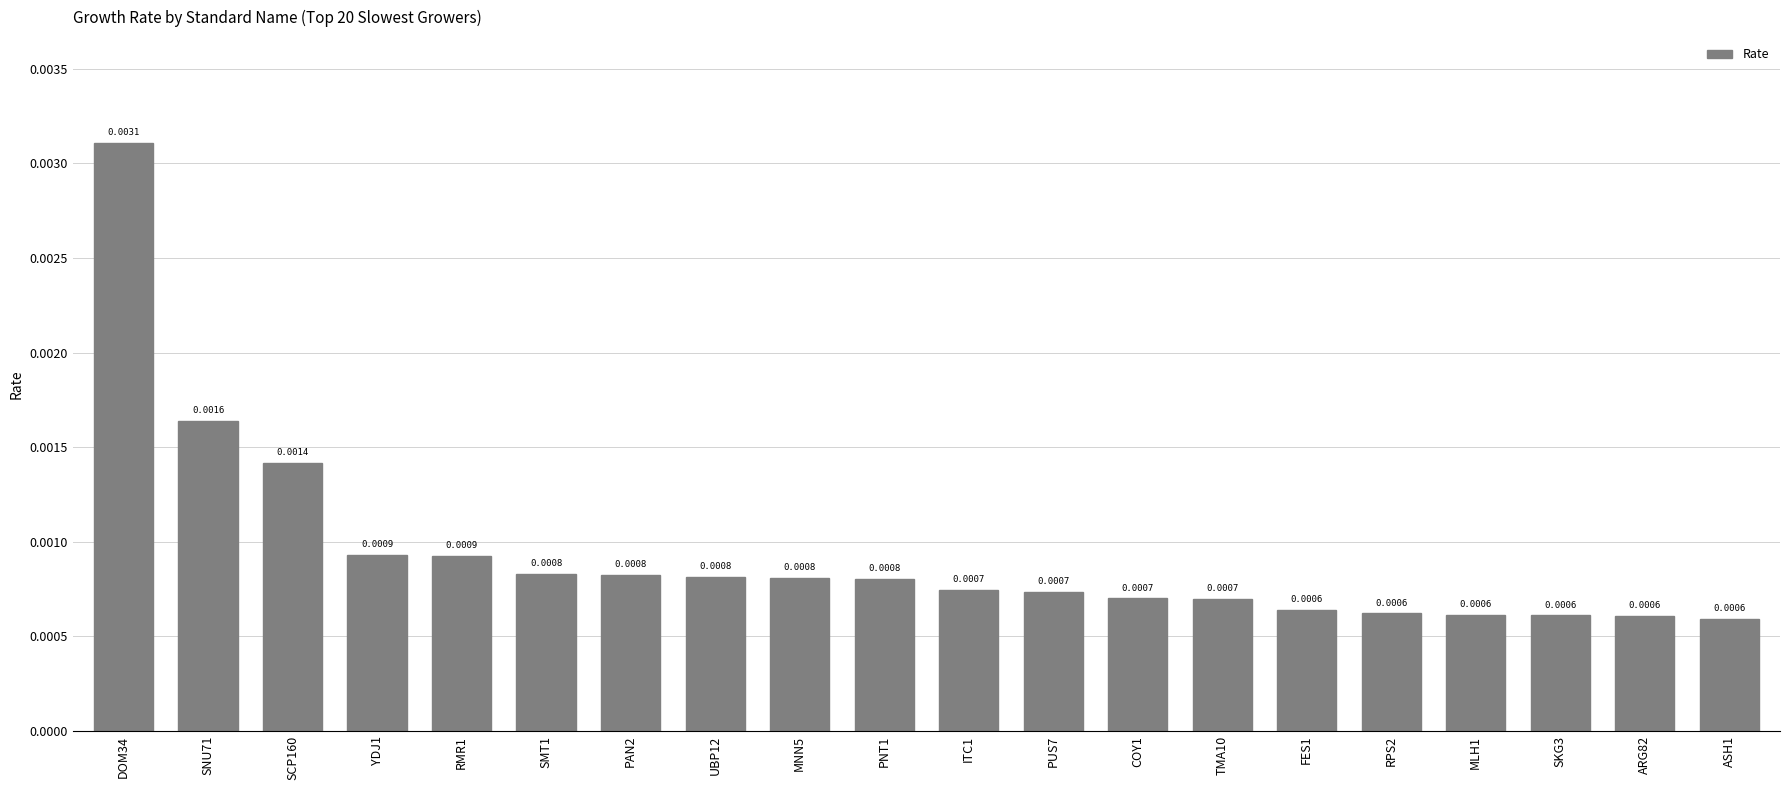

What position from the right is TMA10?

7